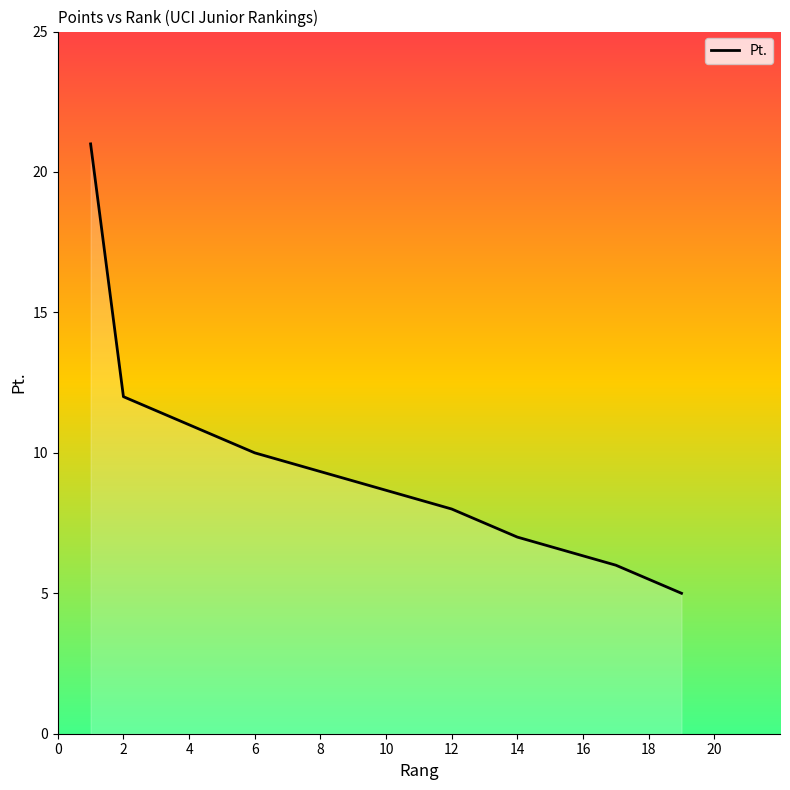

At which label does the data first exceed 9?

1